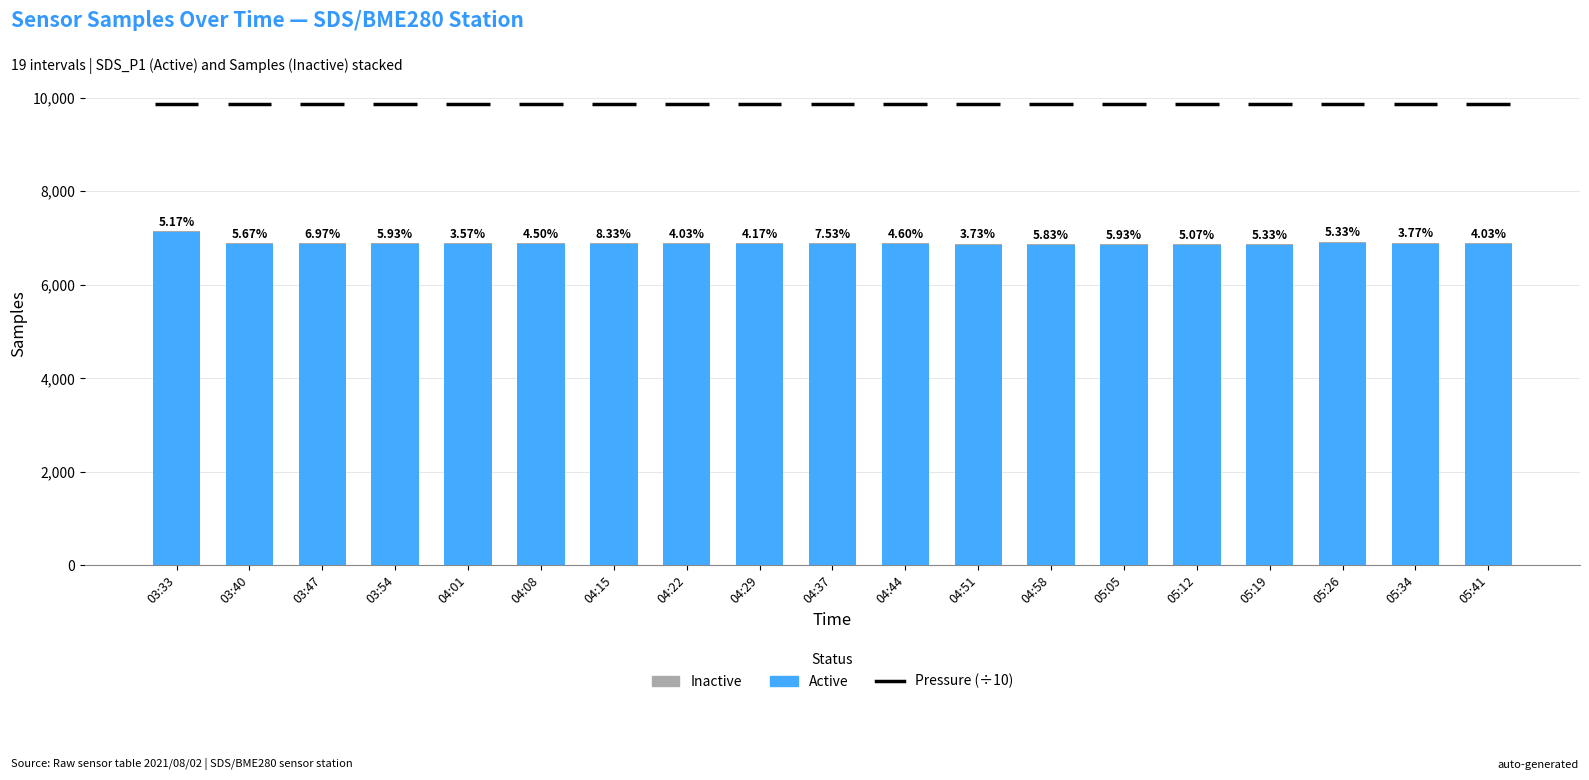

Where is Active nearest to the value 6983?

05:26